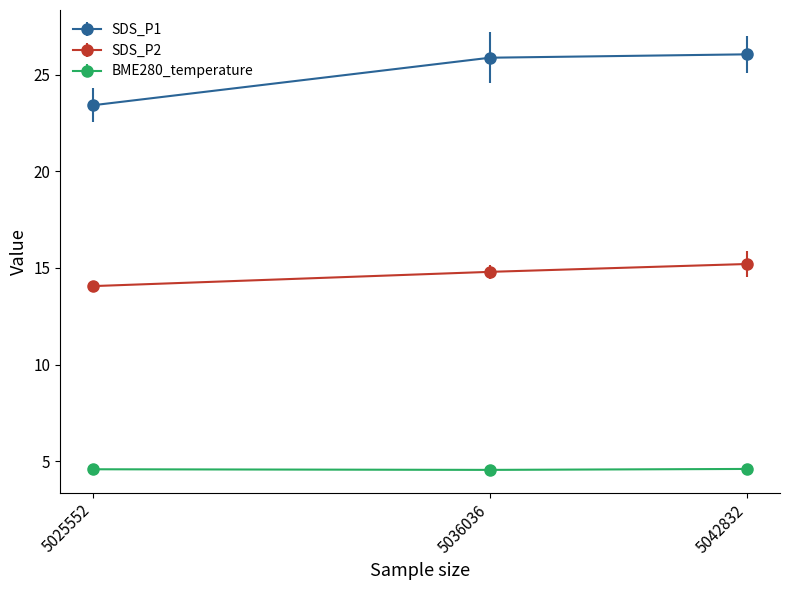

Rank the series at 5036036 from highest to lowest value.

SDS_P1, SDS_P2, BME280_temperature